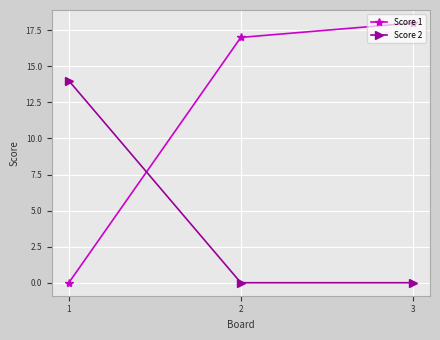

How many series are shown in this chart?

2